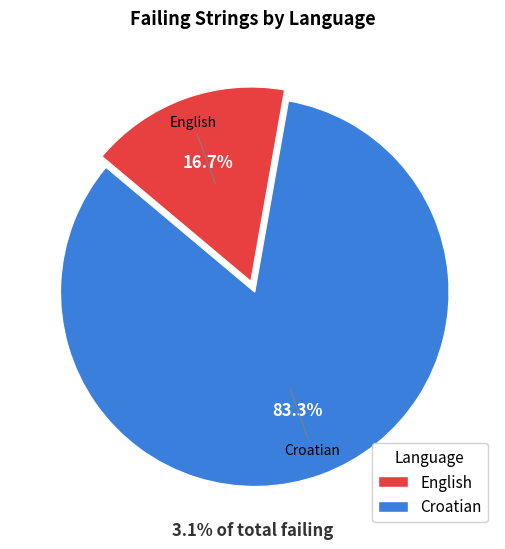

To the nearest percent, what is the average slice percentage?

50%